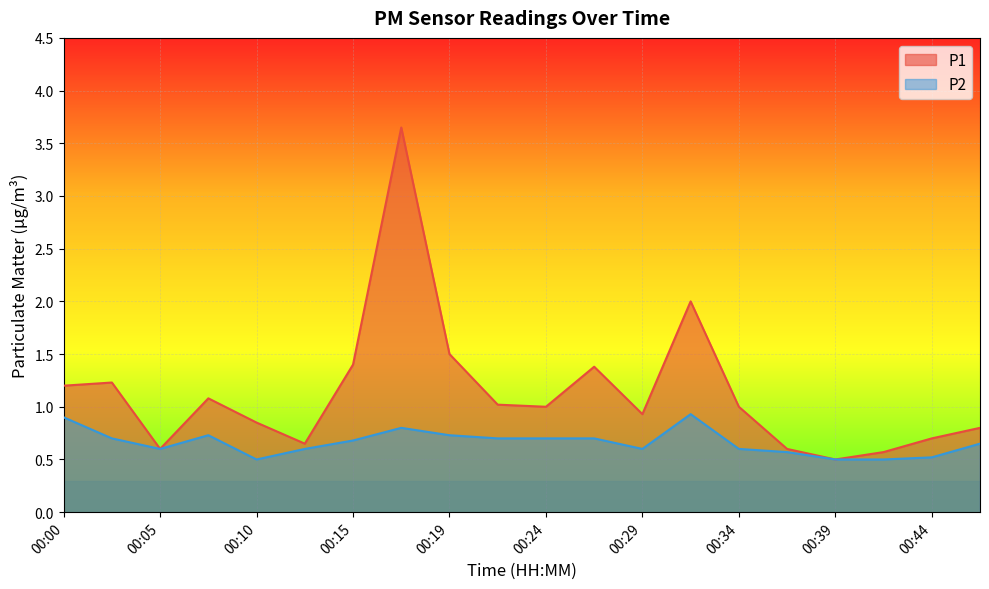

What is the value of the P2 point at the 6th from the left?

0.6